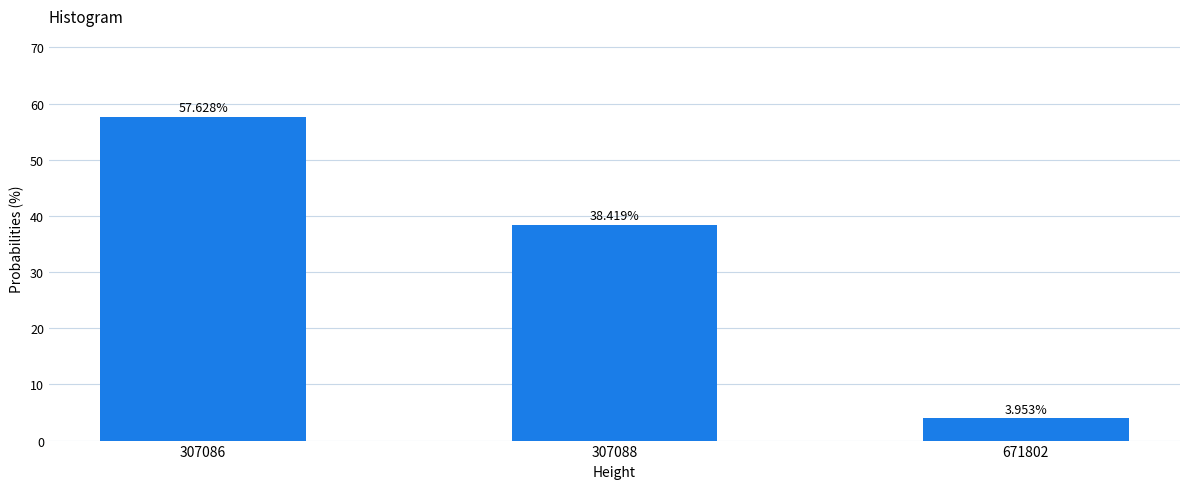

What is the sum of the values at 307088 and 307086?

96.0